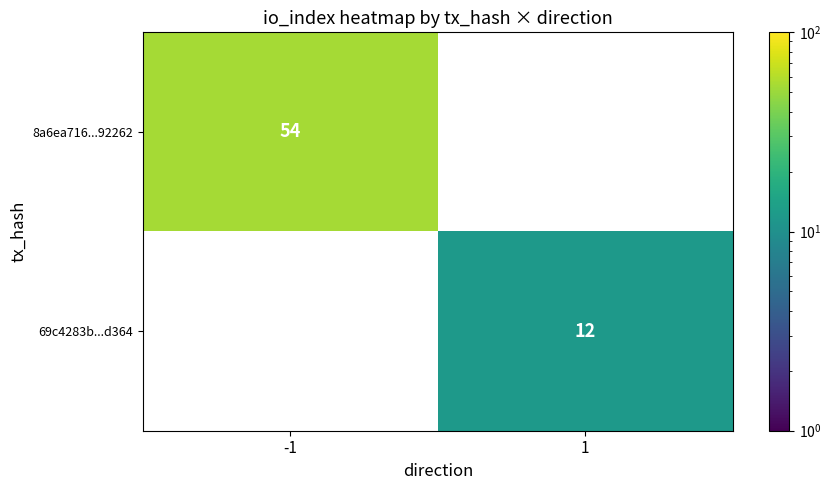

Which category has the lowest value across all series?

1